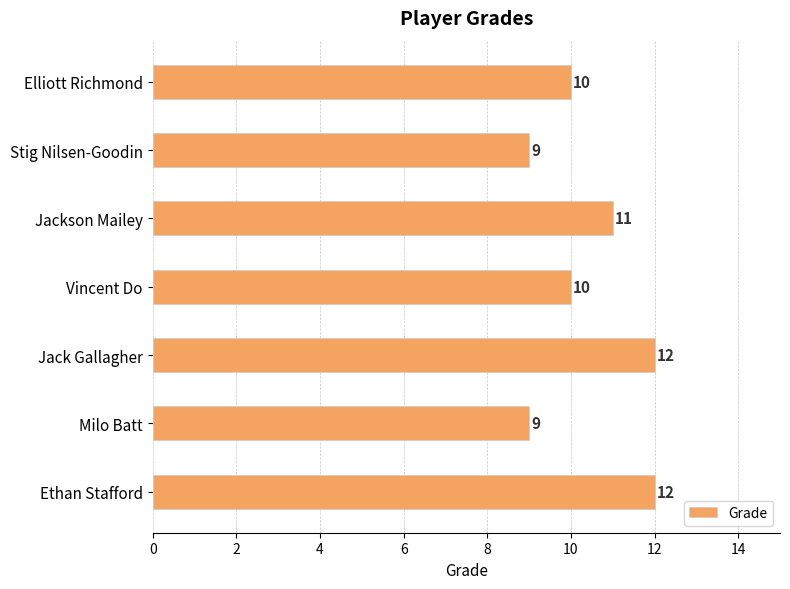

Which has a higher value, Jack Gallagher or Stig Nilsen-Goodin?

Jack Gallagher